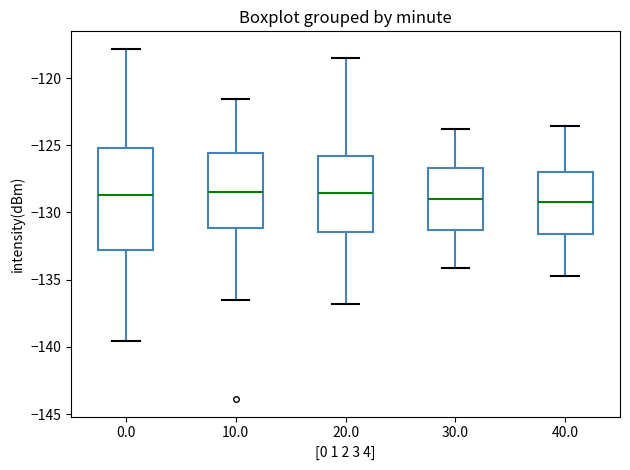

Reading left to right, read every box against the y-axis: the position of its median line, the range the box covers, and the ends of its whiskers. The values are not printed on the chart, so give them approximately, as read against the axis.

0.0: median -128.5, box -133.0 to -125.0, whiskers -139.5 to -118.0
10.0: median -128.5, box -131.0 to -125.5, whiskers -136.5 to -121.5
20.0: median -128.5, box -131.5 to -126.0, whiskers -137.0 to -118.5
30.0: median -129.0, box -131.5 to -126.5, whiskers -134.0 to -124.0
40.0: median -129.0, box -131.5 to -127.0, whiskers -134.5 to -123.5